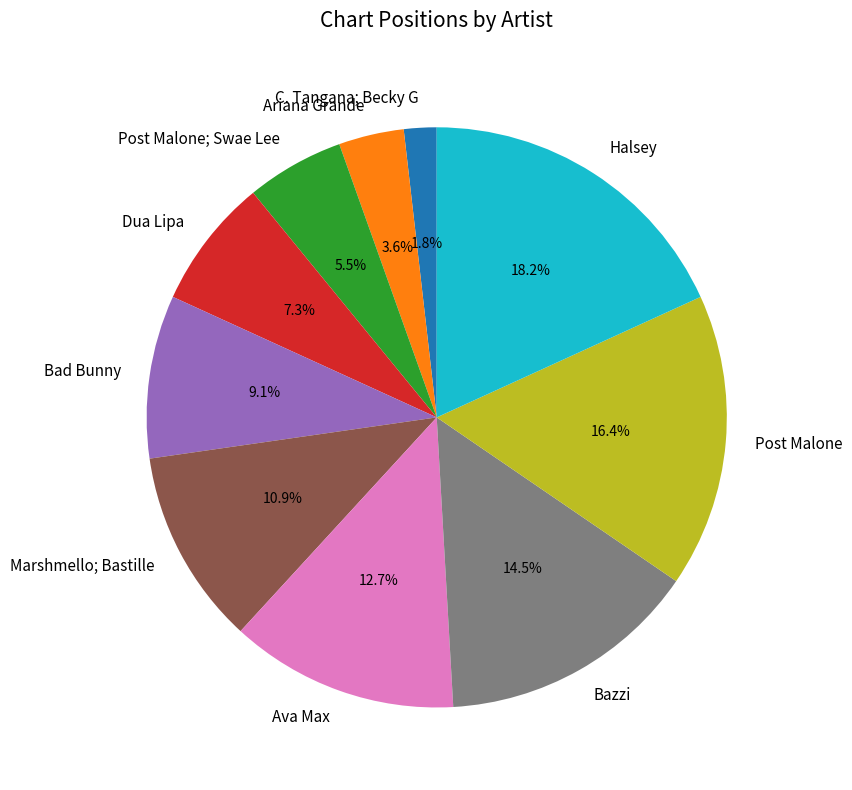

Does C. Tangana; Becky G represent more than half of the total?

No